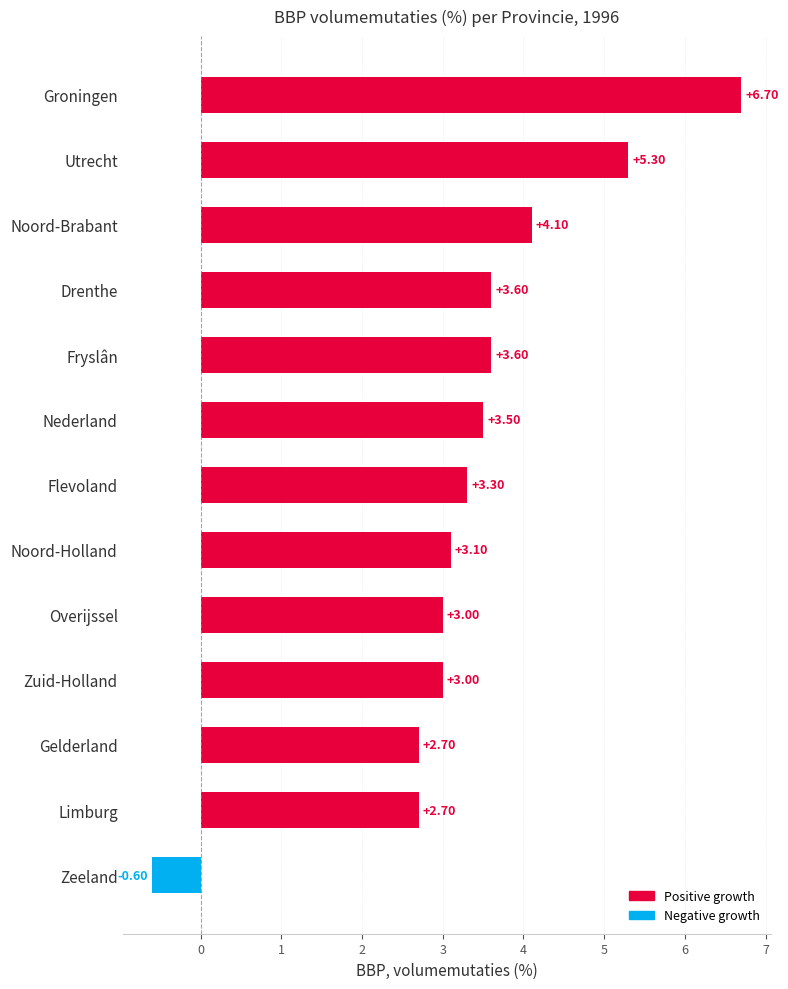

What is the ratio of the value at Limburg to the value at Groningen?

0.4